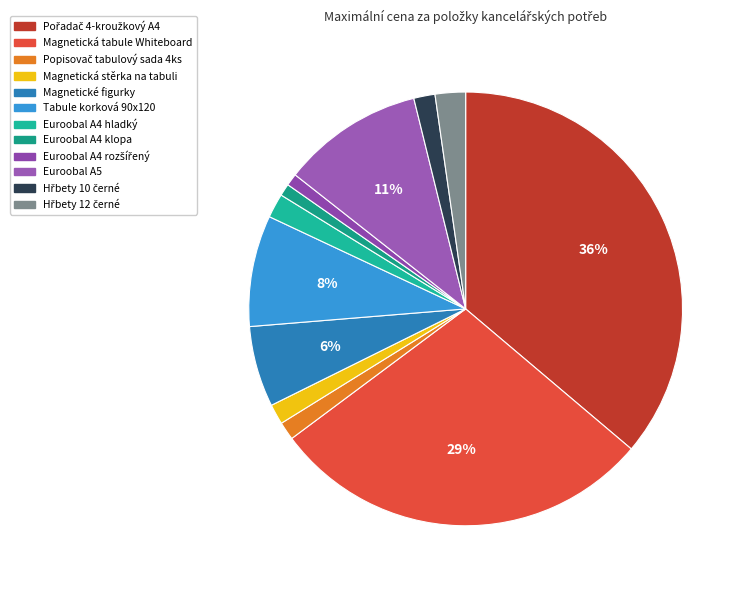

How many segments does this pie chart have?

12